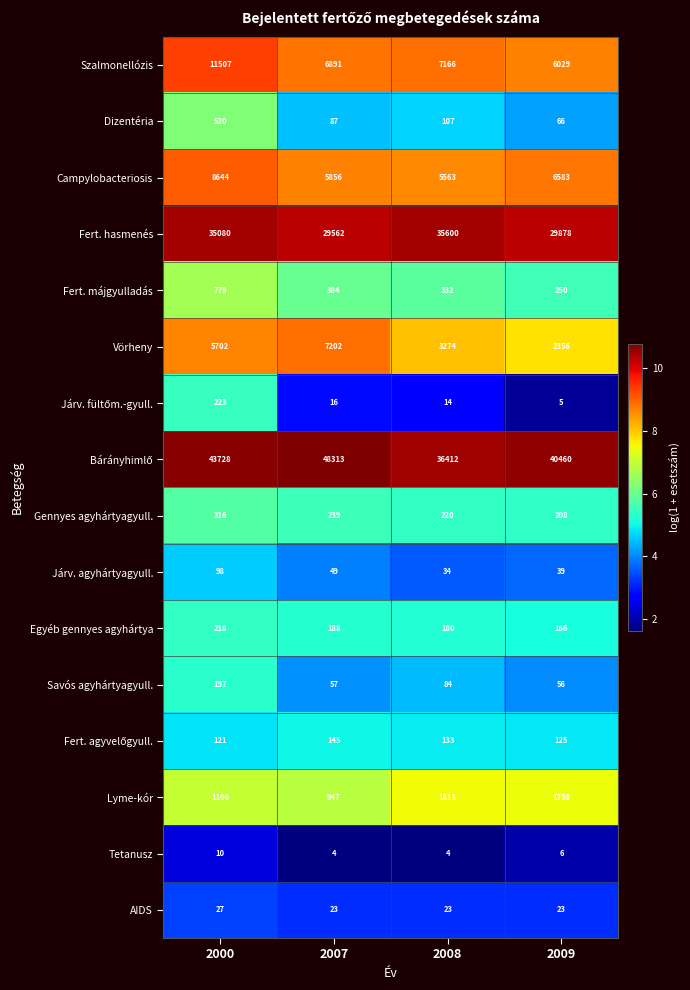

At which category is the sum across all series the highest?

2000